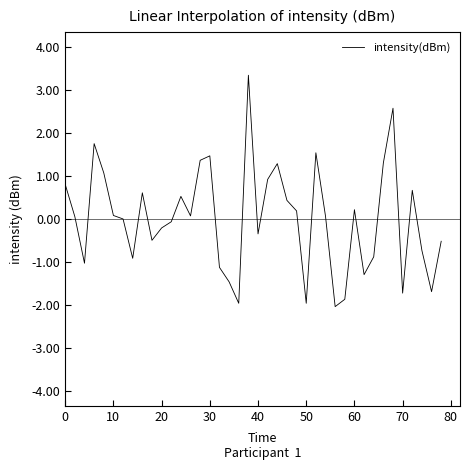

How many interior local valleys (lower than both neighbors) does the data have?

11